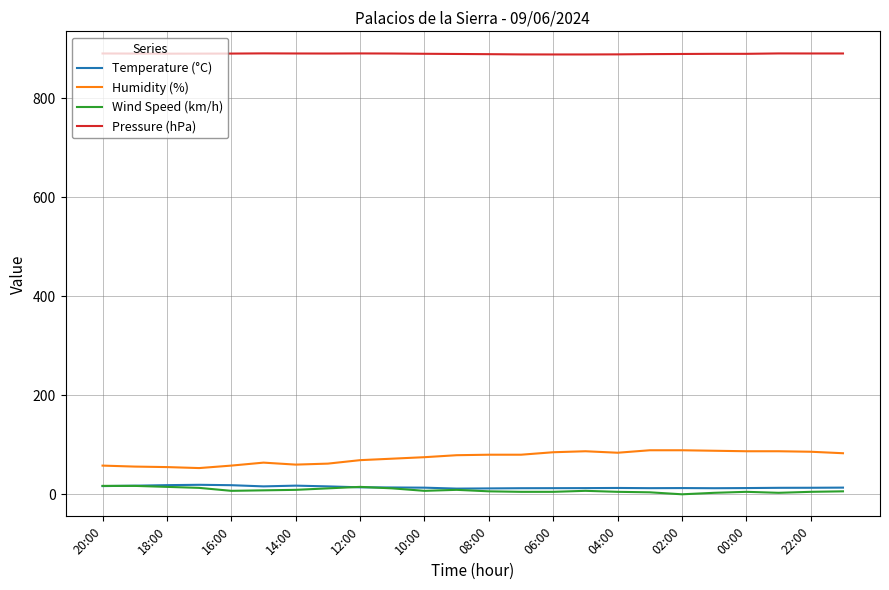

True or false: Humidity (%) and Wind Speed (km/h) cross at least once.

False